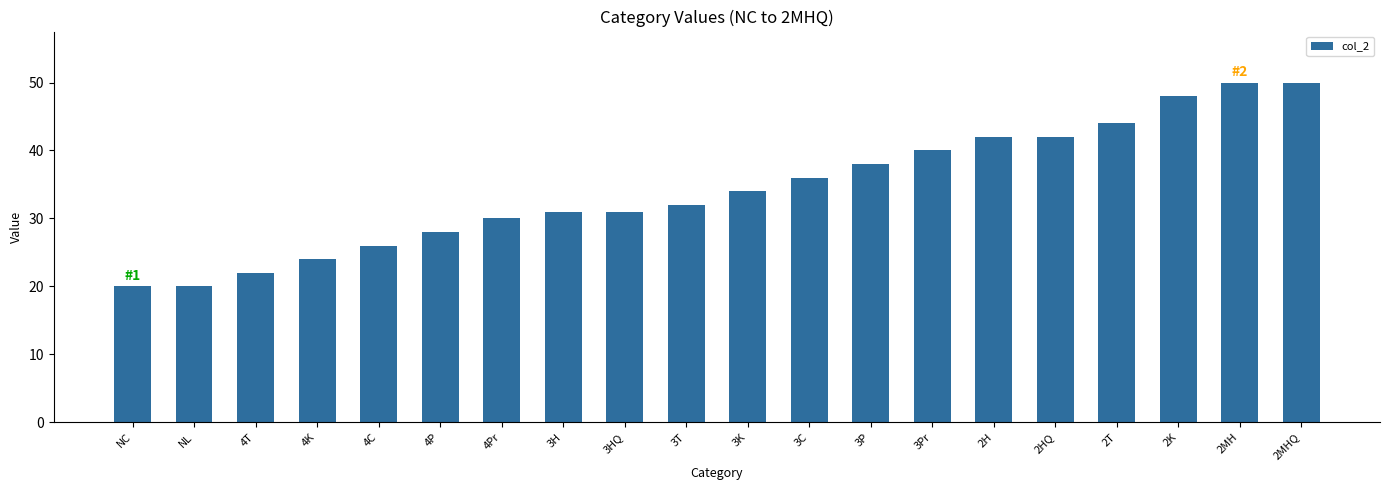

Reading left to right, what are all the values shown in this chart?

20	20	22	24	26	28	30	31	31	32	34	36	38	40	42	42	44	48	50	50